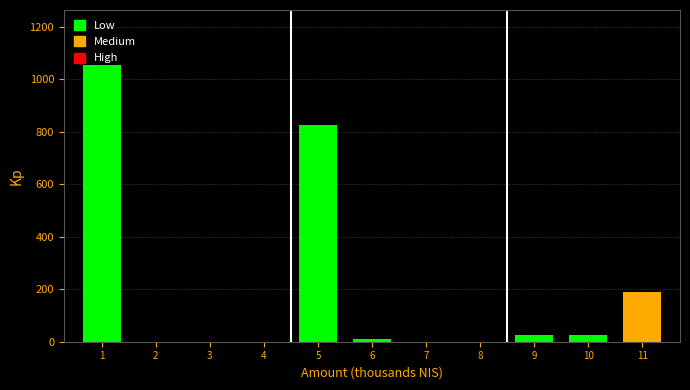

Is it true that the value at 5 is 827.5?

True